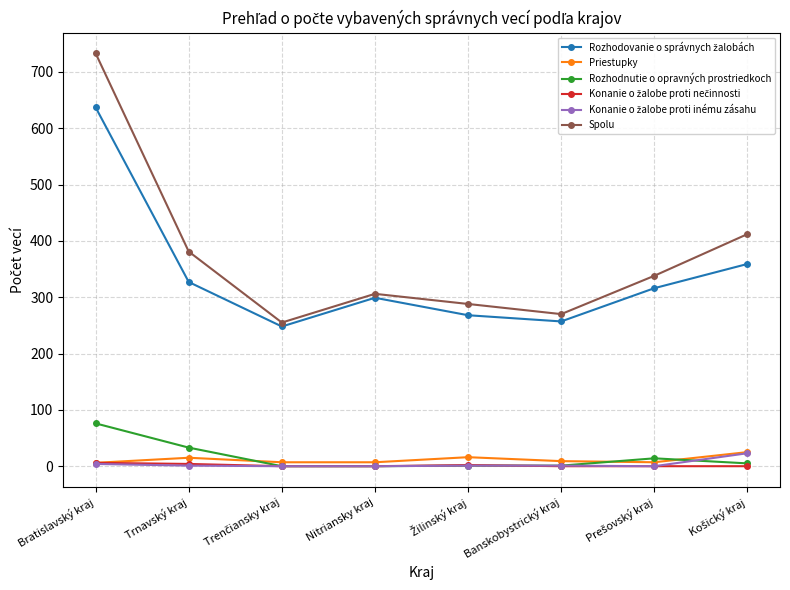

What is the label of the 5th point from the right?

Nitriansky kraj